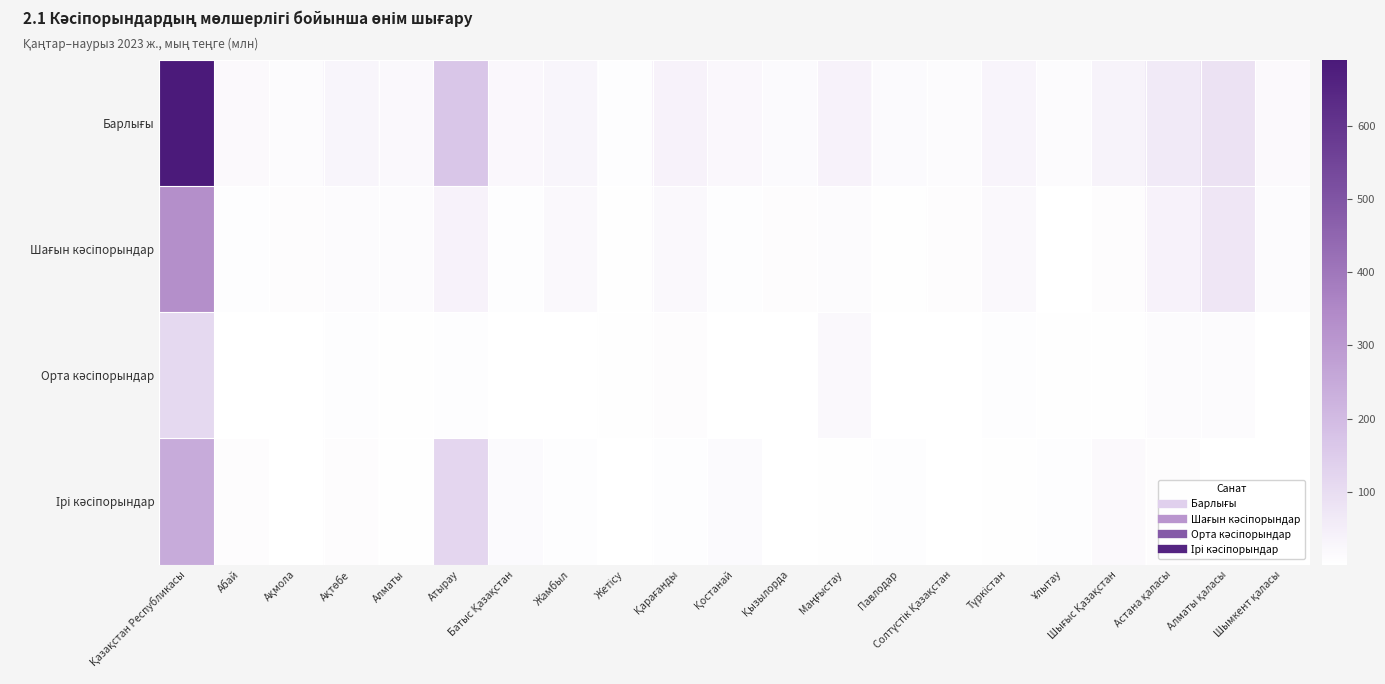

Between Қостанай and Астана қаласы, which is larger?

Астана қаласы